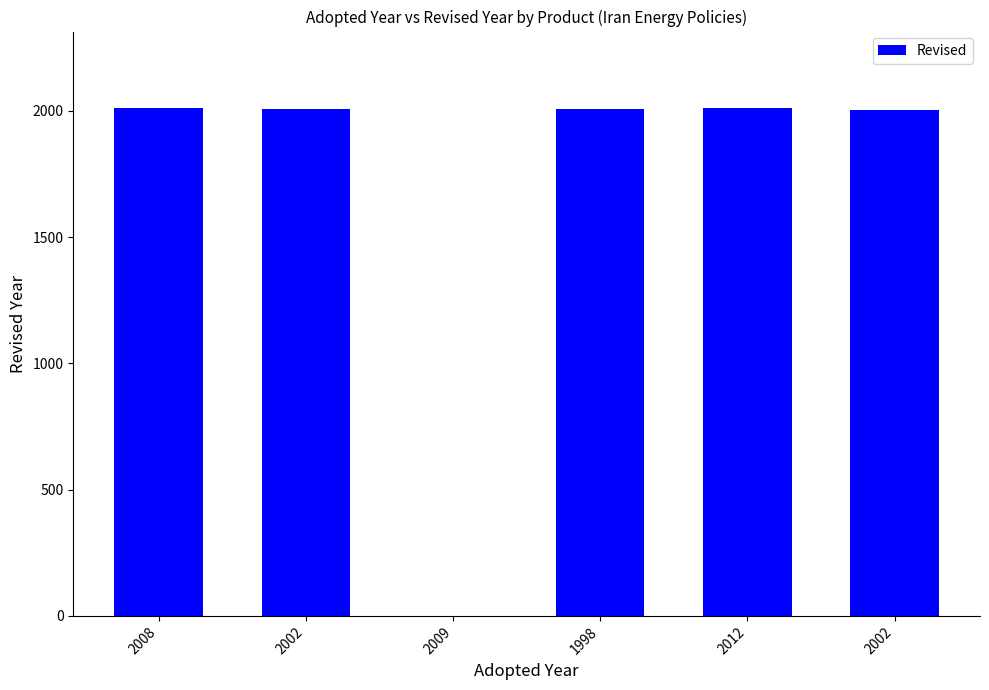

Rank the categories by value from highest to lowest.

2012, 2008, 1998, 2002, 2002, 2009